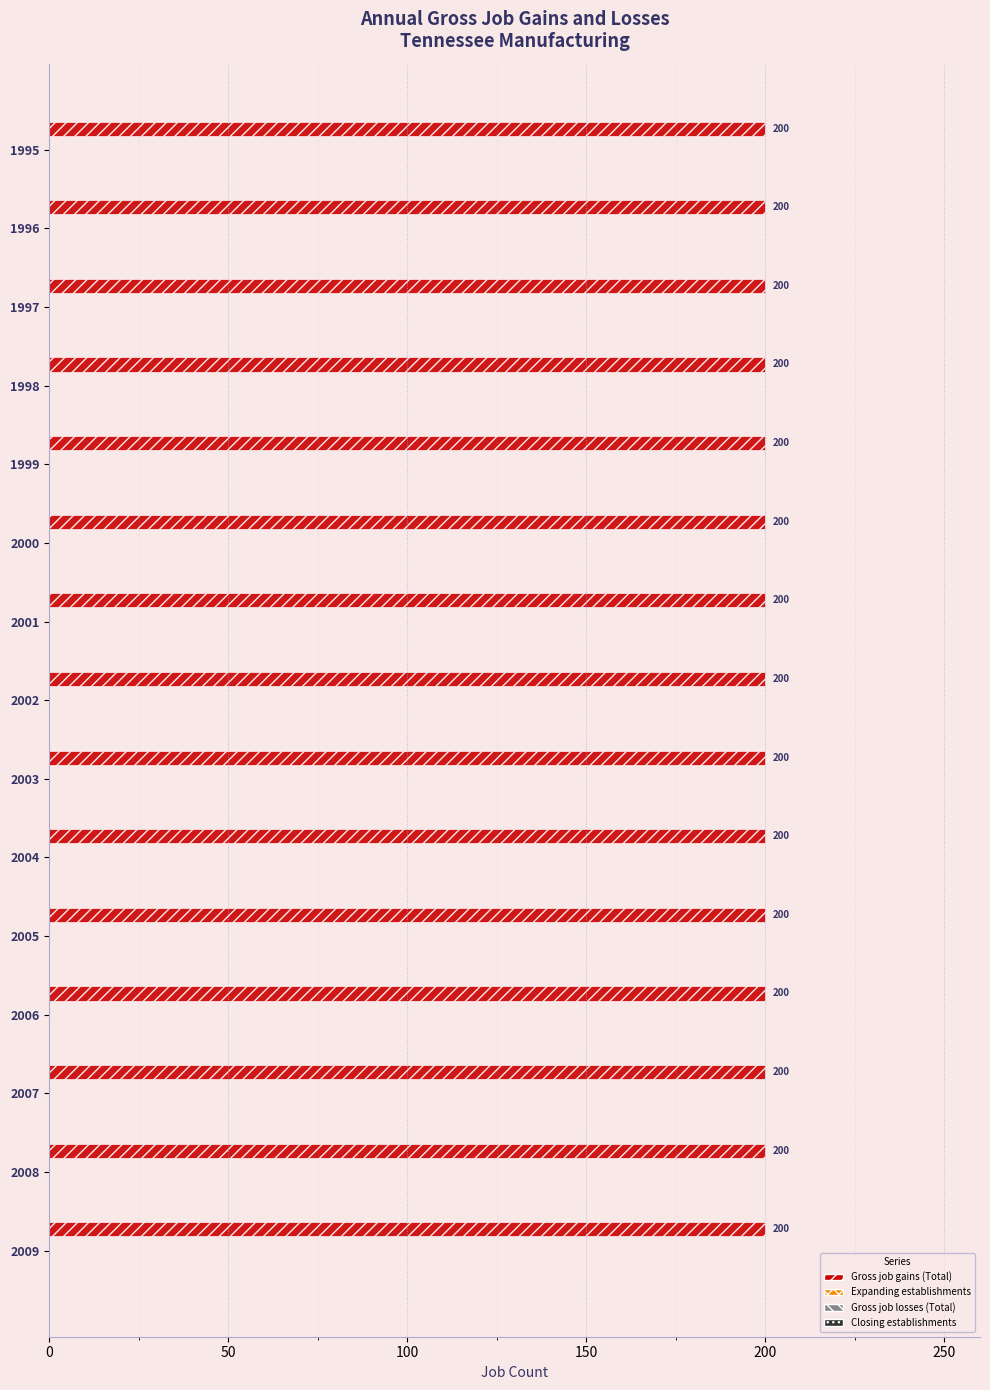

Which label corresponds to the smallest value in the chart?

1995